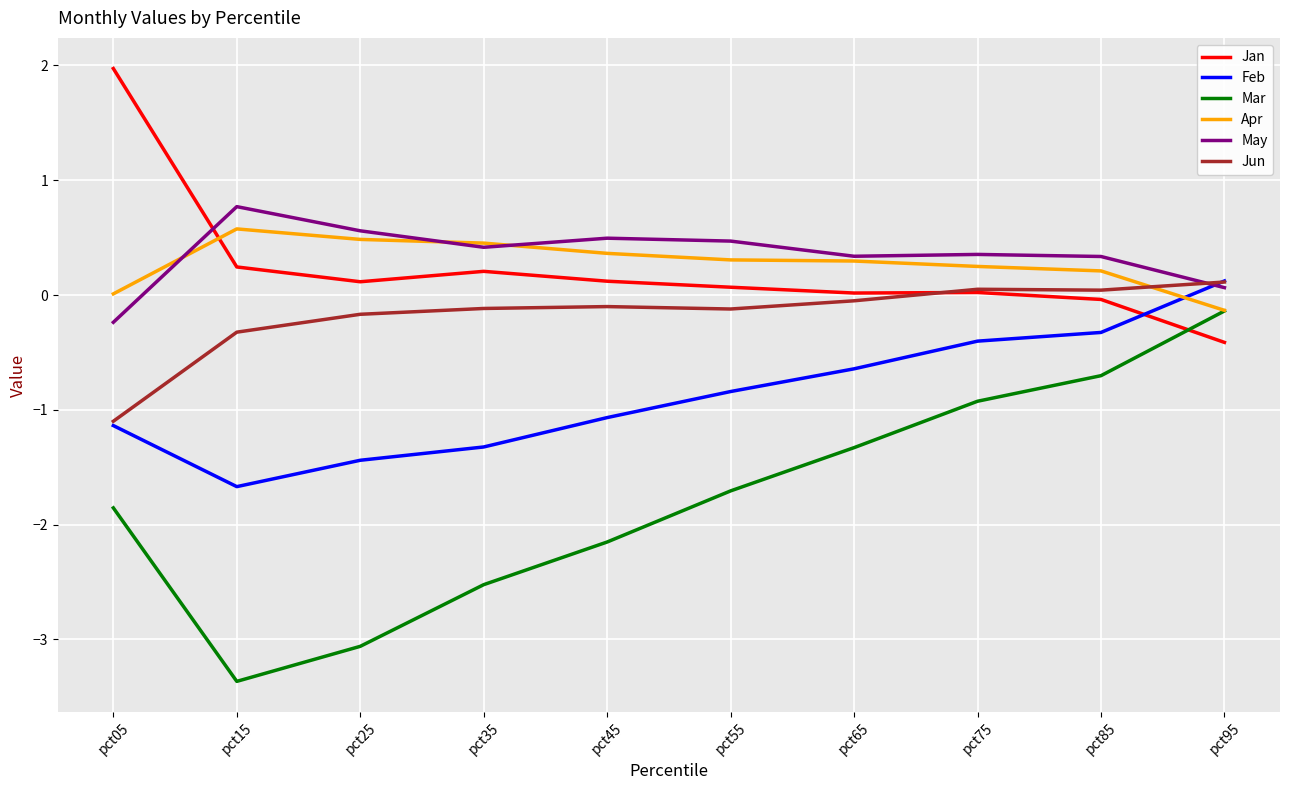

What is the sum of all Mar values?

-17.8